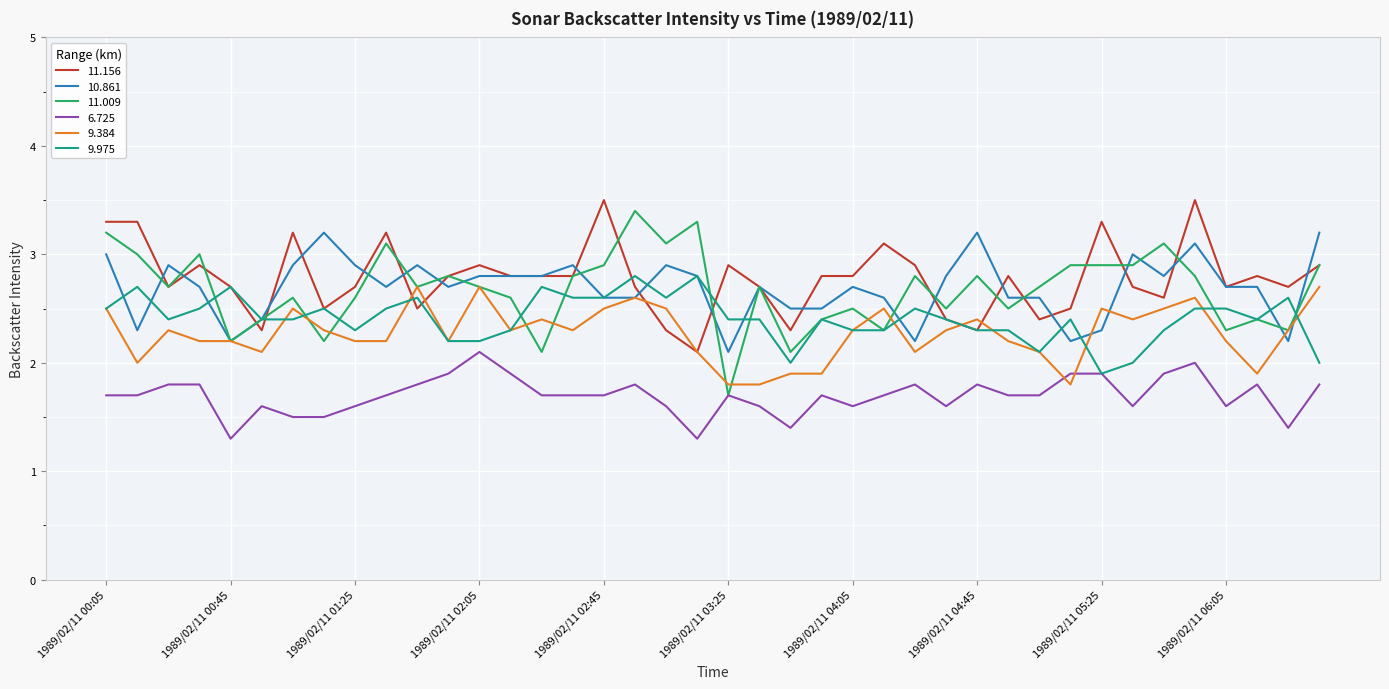

What is the lowest value of the 11.156 series?

2.1